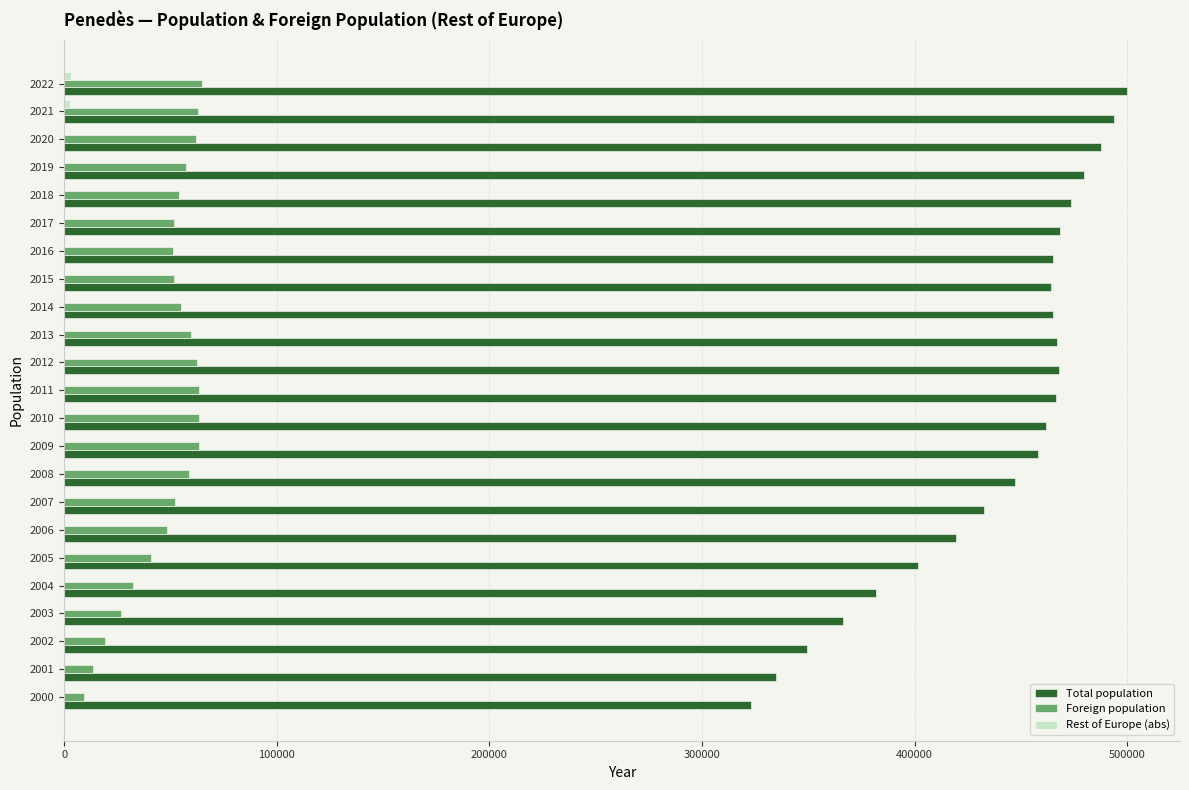

Between 2002 and 2012, which series saw the biggest shift?

Total population